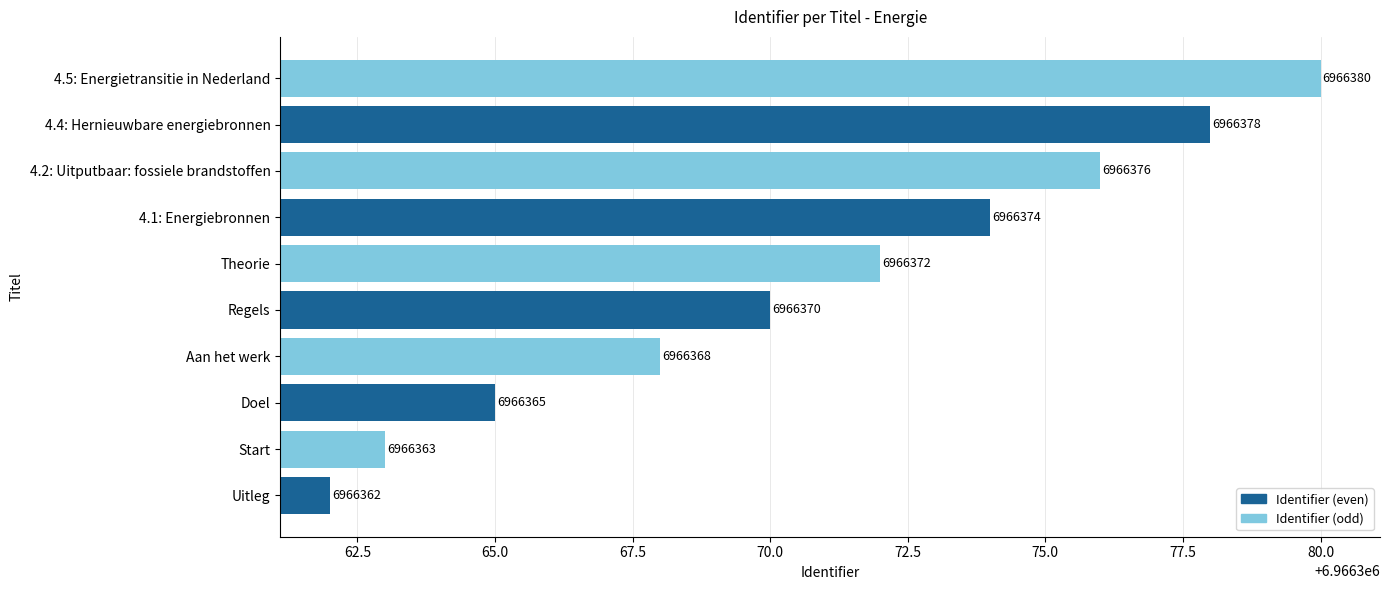

The value at Aan het werk is 6966368. True or false?

True